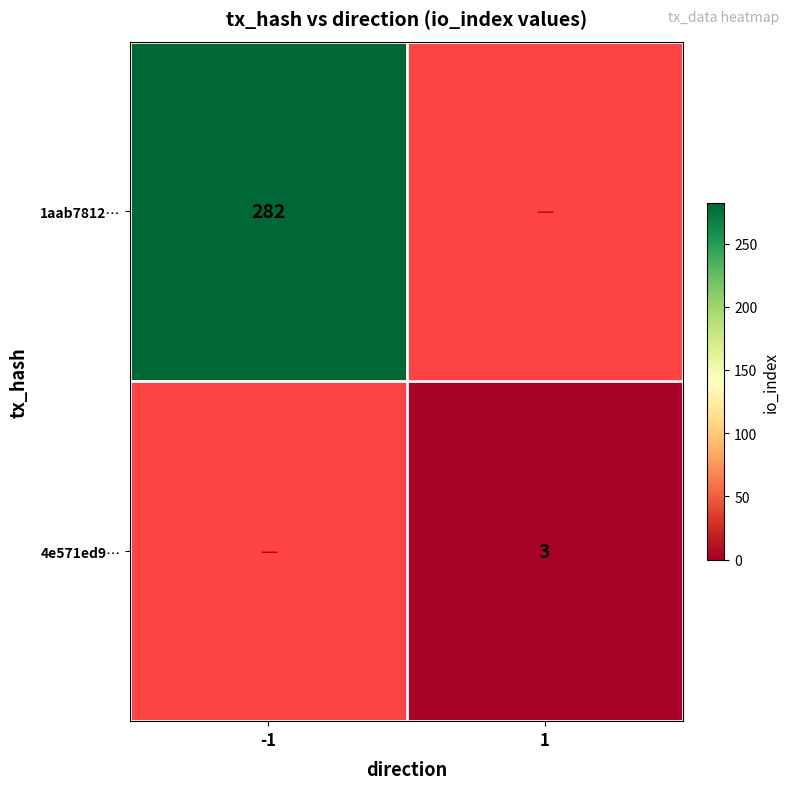

What is the minimum value shown in the chart?

3.0